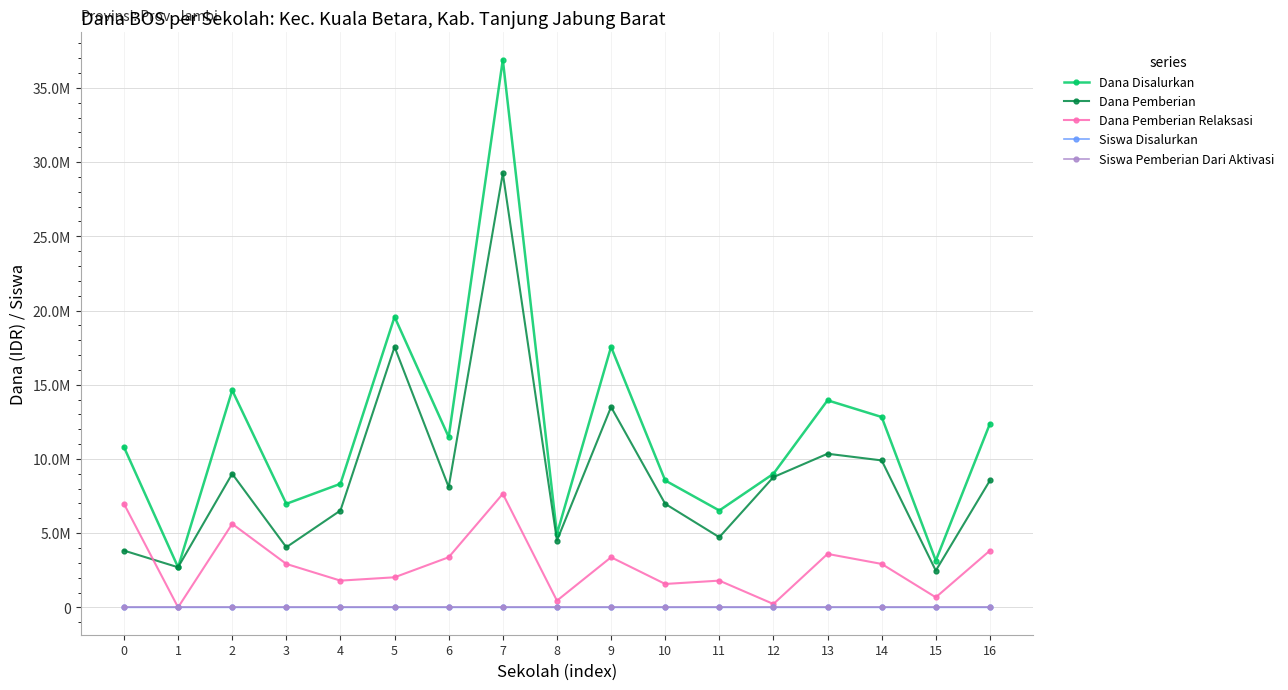

Where does the Dana Pemberian series first go above 8100000?

2